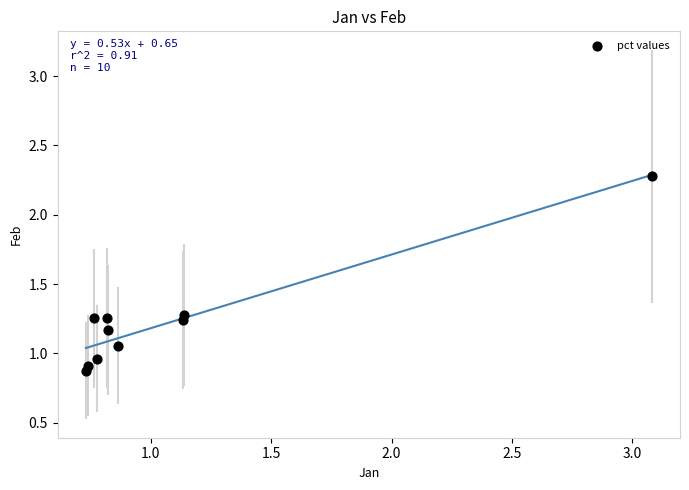

What is the range of Y values (max minus min)?

1.4